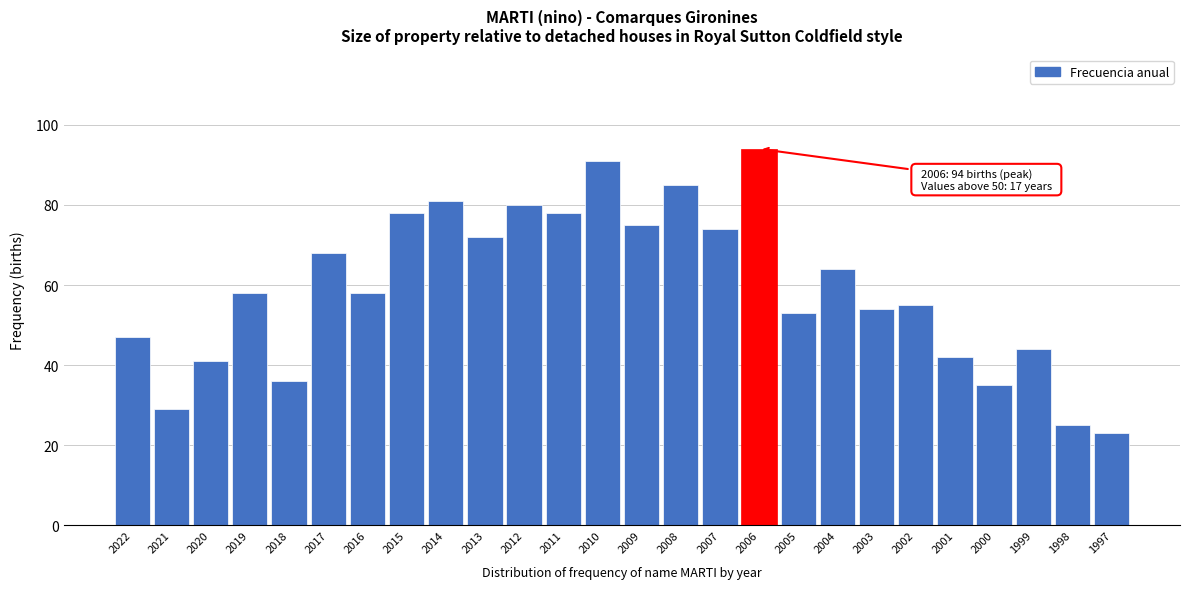

Reading left to right, extract all data points from this chart.

47	29	41	58	36	68	58	78	81	72	80	78	91	75	85	74	94	53	64	54	55	42	35	44	25	23